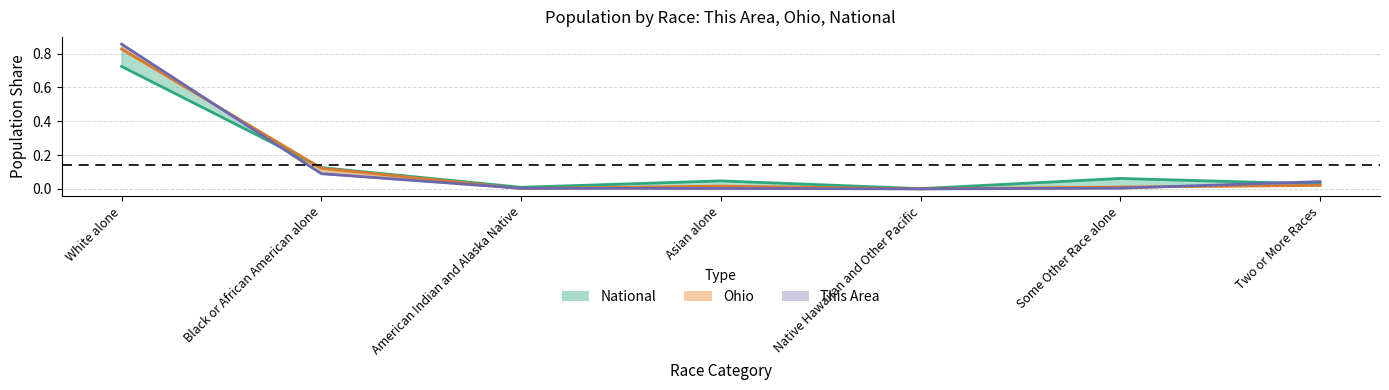

At which label does National reach its peak?

White alone